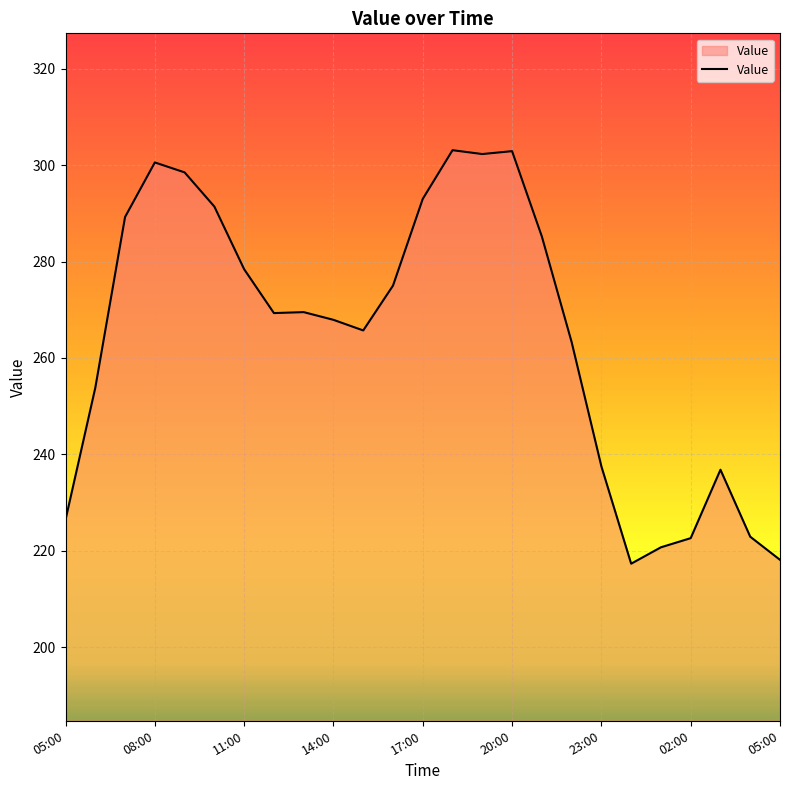

What is the average value?

264.5